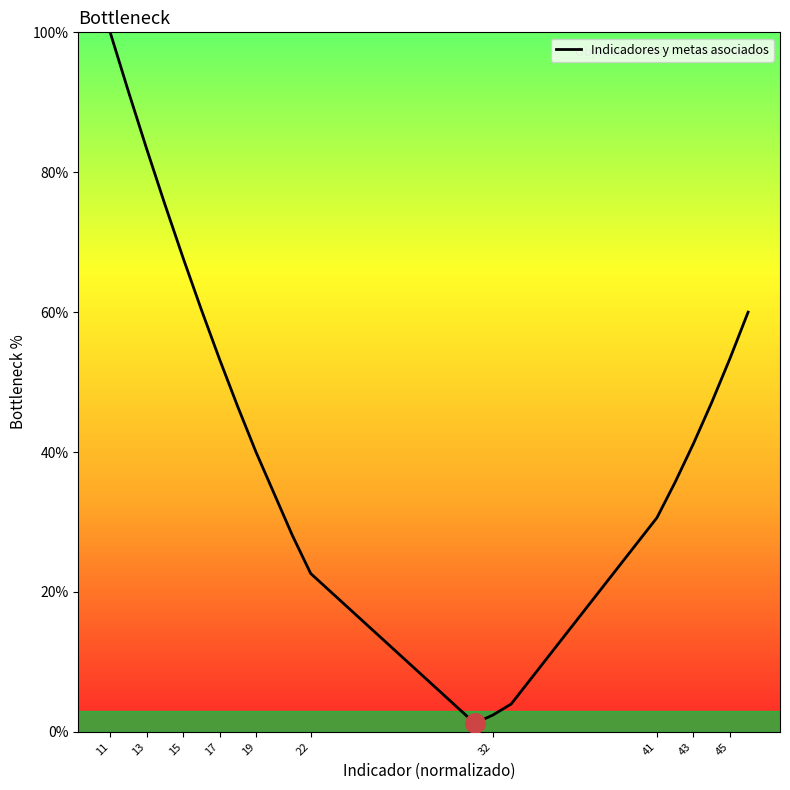

What is the maximum value shown in the chart?

100.0